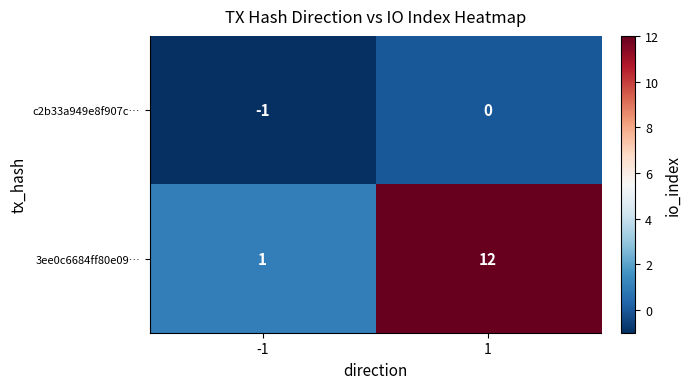

Rank the series by their maximum value, from lowest to highest.

c2b33a949e8f907c…, 3ee0c6684ff80e09…